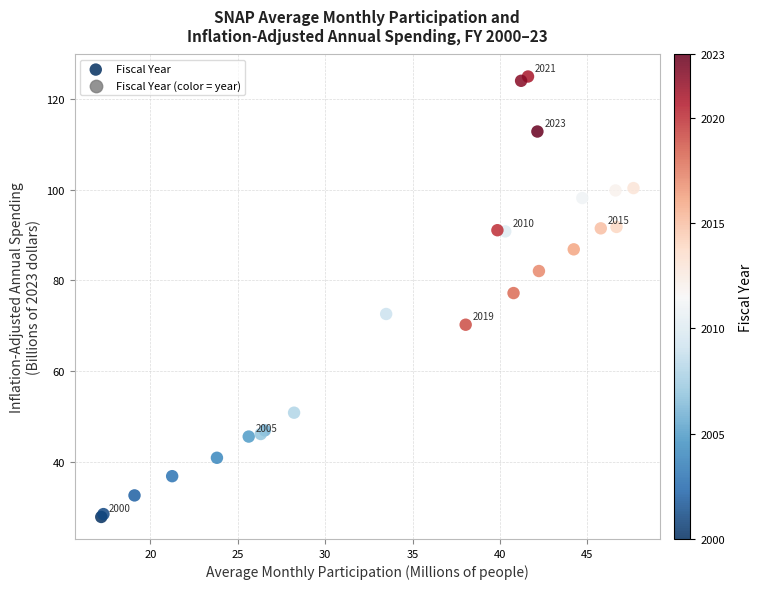

What Y value in the scatter plot is closest to 76?

77.2